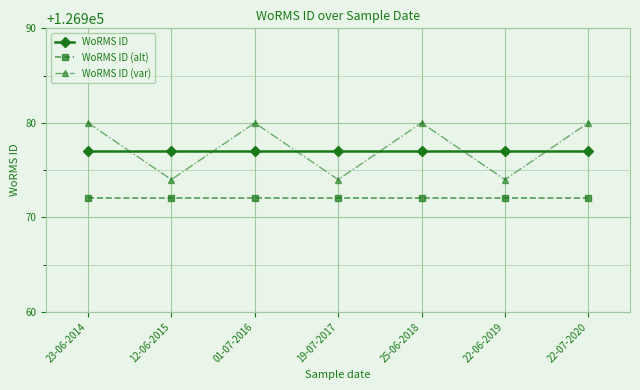

Reading left to right, what are all the values shown in this chart?

WoRMS ID: 23-06-2014=126977	12-06-2015=126977	01-07-2016=126977	19-07-2017=126977	25-06-2018=126977	22-06-2019=126977	22-07-2020=126977
WoRMS ID (alt): 23-06-2014=126972	12-06-2015=126972	01-07-2016=126972	19-07-2017=126972	25-06-2018=126972	22-06-2019=126972	22-07-2020=126972
WoRMS ID (var): 23-06-2014=126980	12-06-2015=126974	01-07-2016=126980	19-07-2017=126974	25-06-2018=126980	22-06-2019=126974	22-07-2020=126980